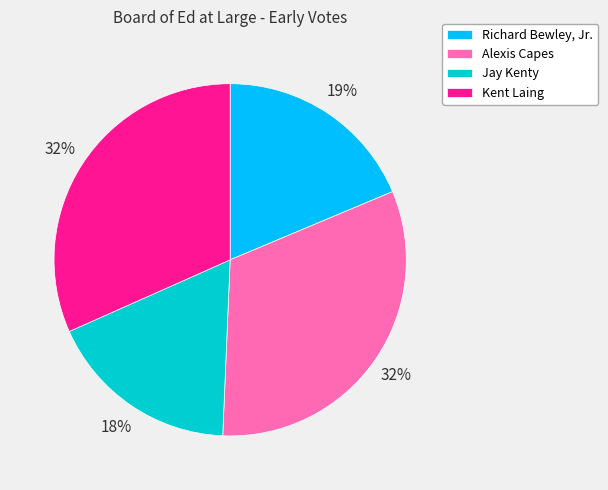

Approximately how many times larger is the value at Jay Kenty compared to Richard Bewley, Jr.?

0.9